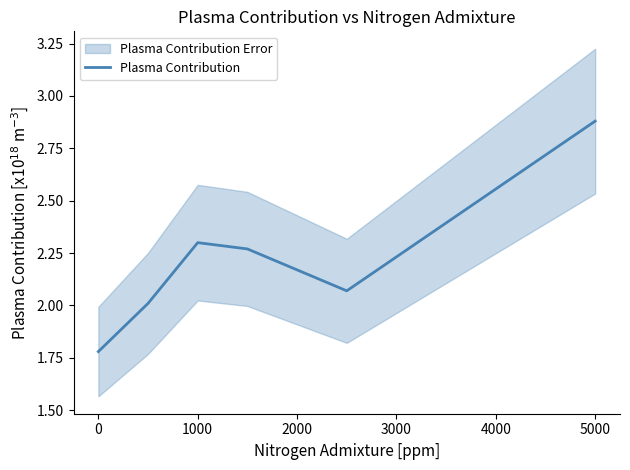

What is the difference between the maximum and minimum values?

1.1